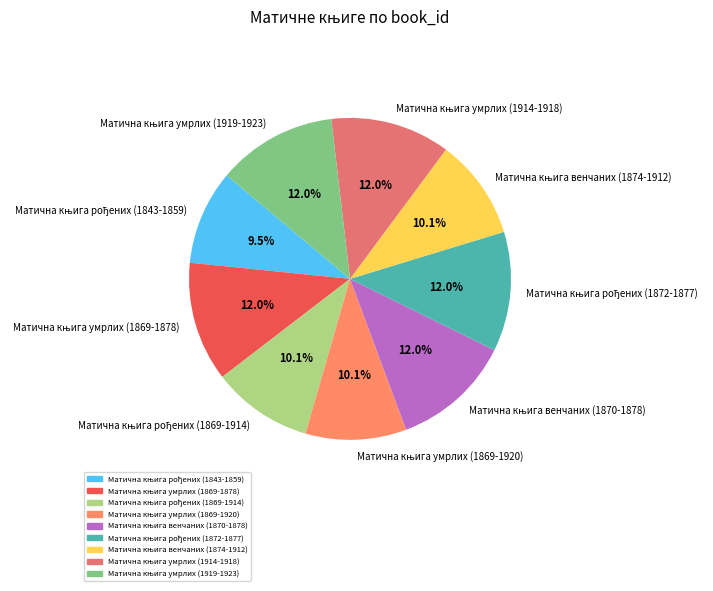

Does any single category account for the majority?

No